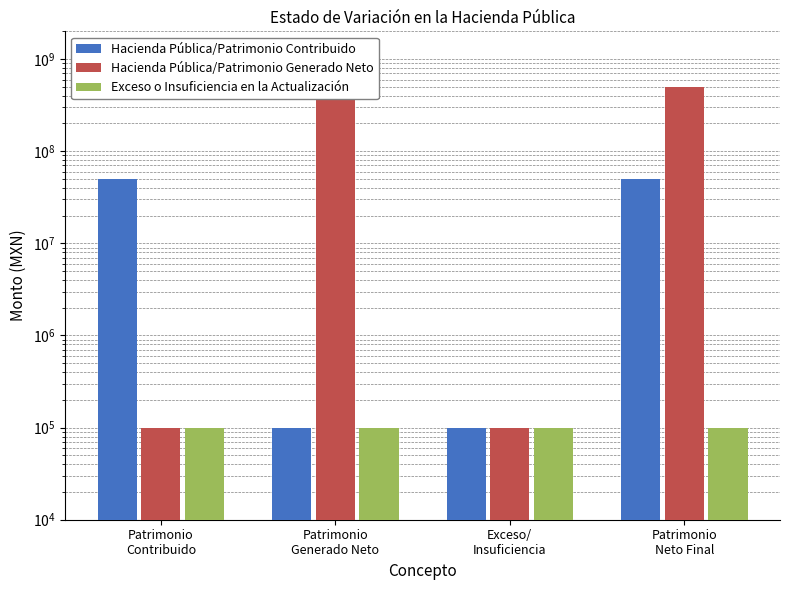

True or false: Hacienda Pública/Patrimonio Generado Neto has a value of 491852163.5 at Patrimonio
Generado Neto.

True